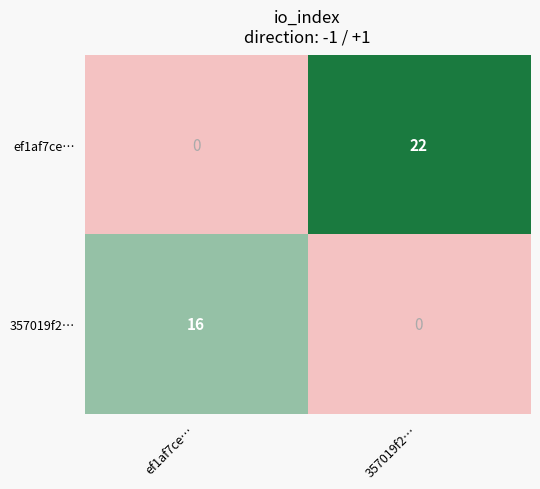

How many data points does each series have?

2